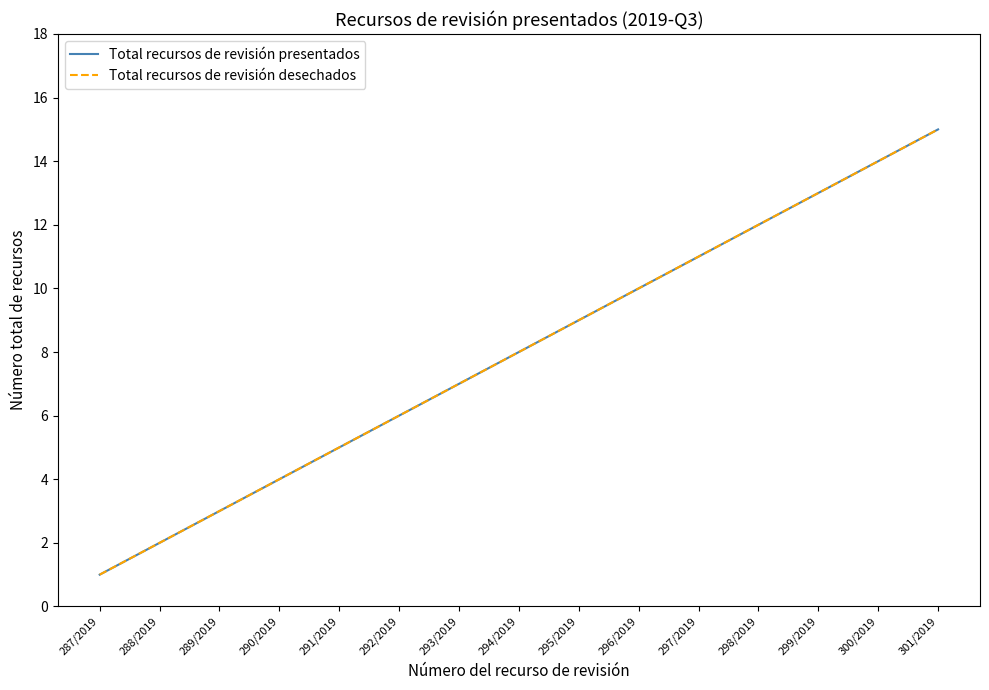

Between 293/2019 and 299/2019, which is larger?

299/2019